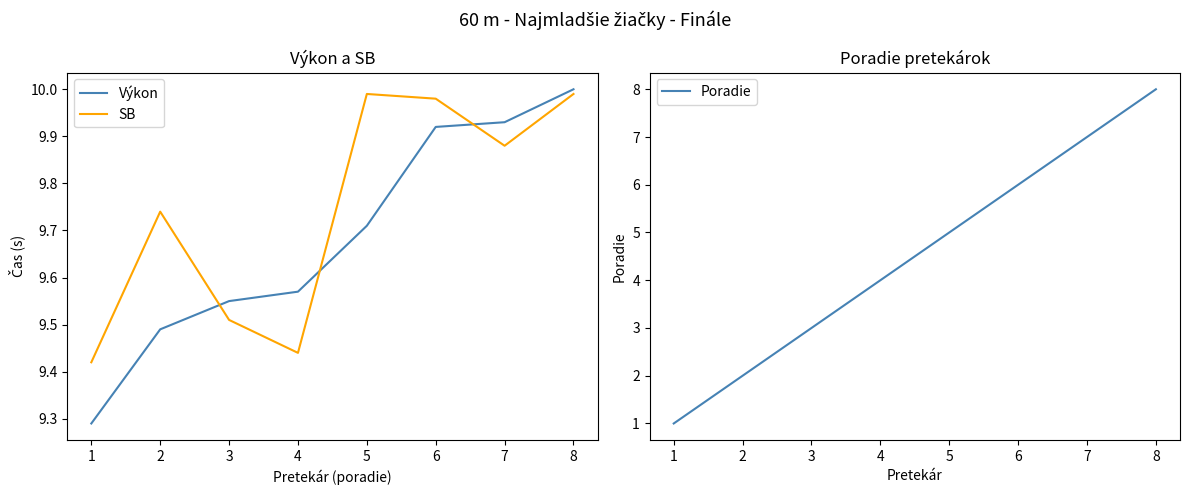

At 3, list the series in order from smallest to largest.

Poradie, SB, Výkon